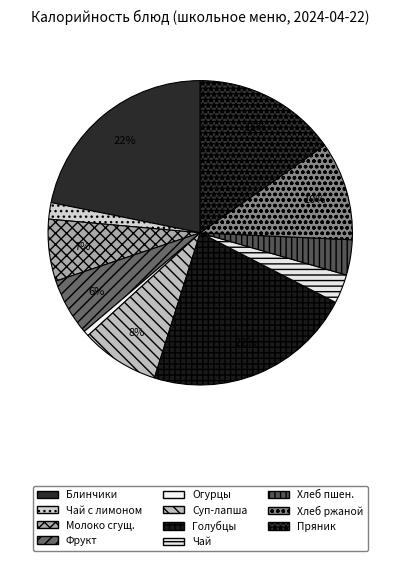

How many segments does this pie chart have?

11